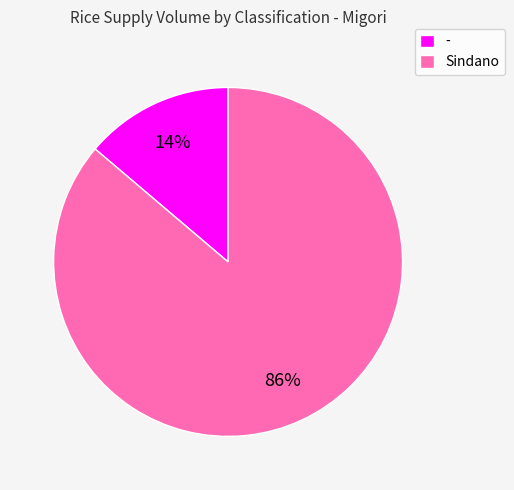

True or false: - accounts for 14% of the total.

True